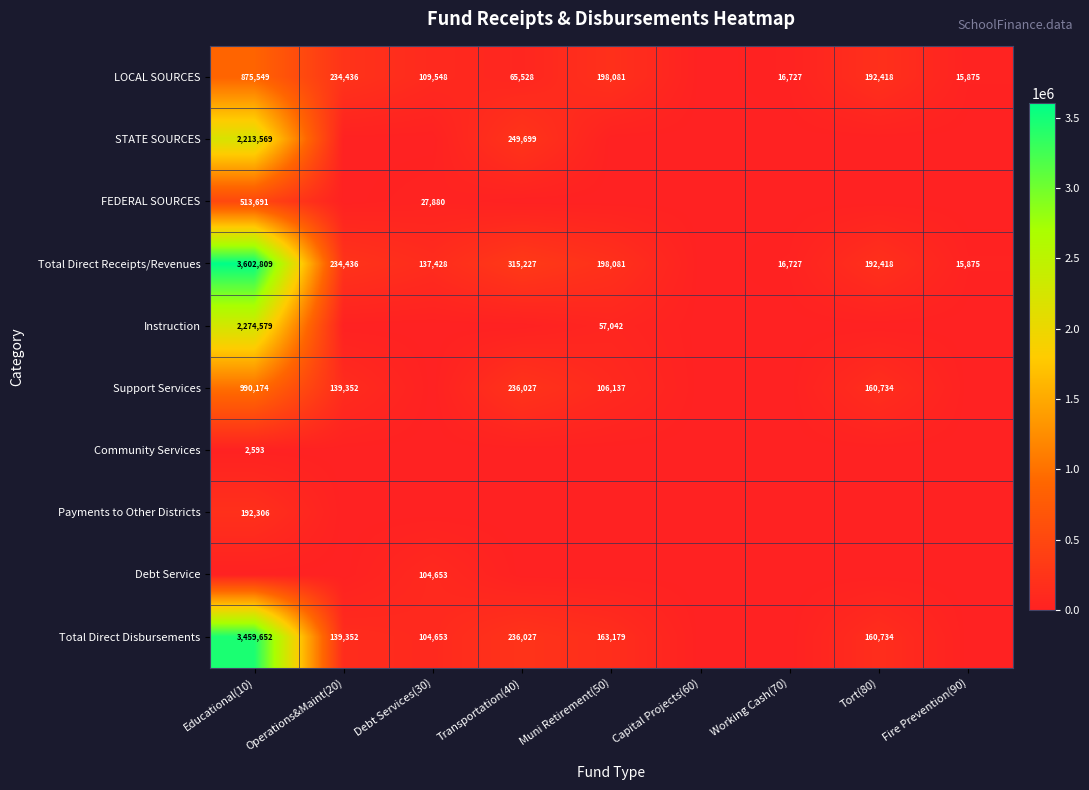

How many data points in LOCAL SOURCES are less than 109548?

4